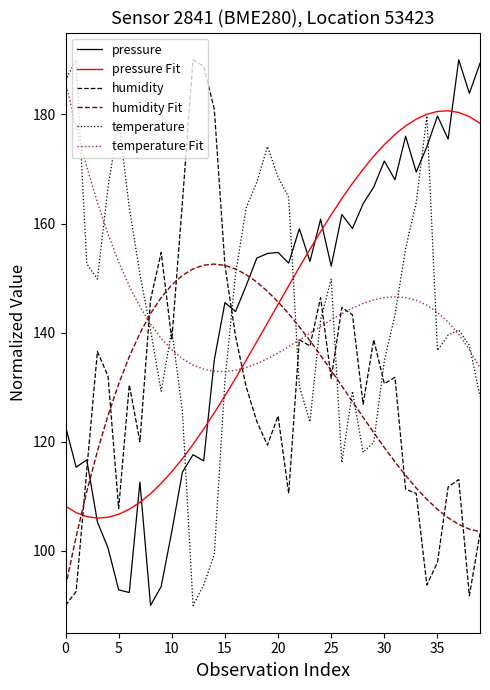

What is the maximum value for temperature?

190.0